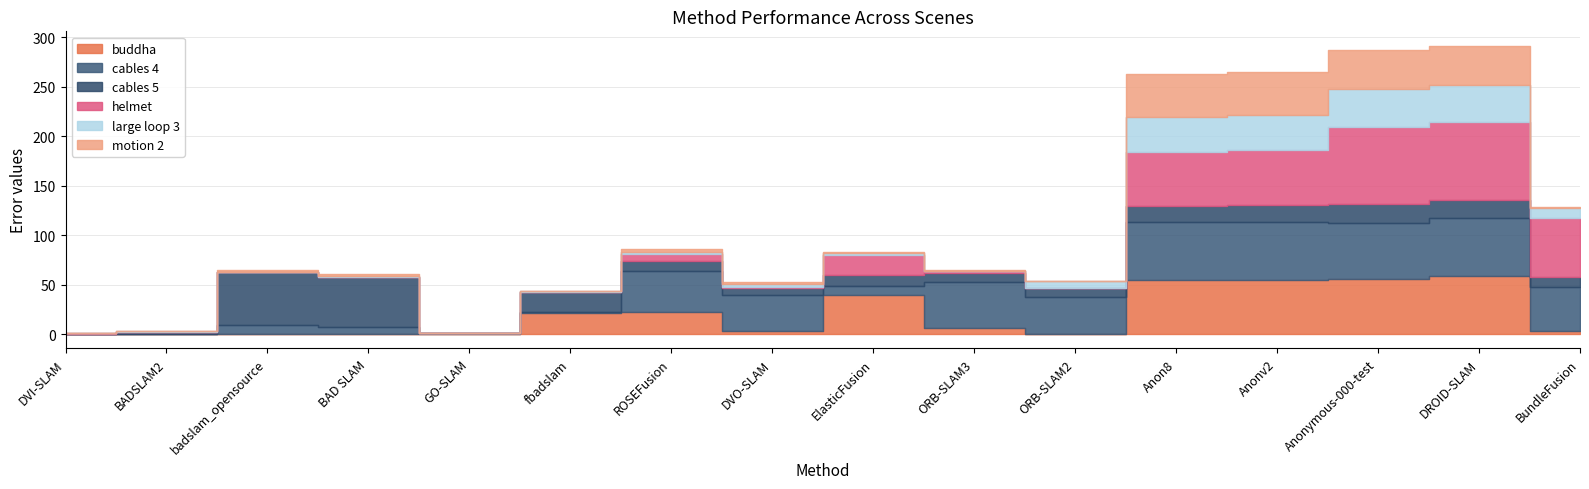

What is the minimum value for helmet?

0.1